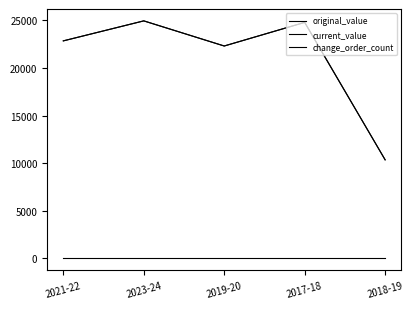

Which category has the lowest value in the original_value series?

2018-19